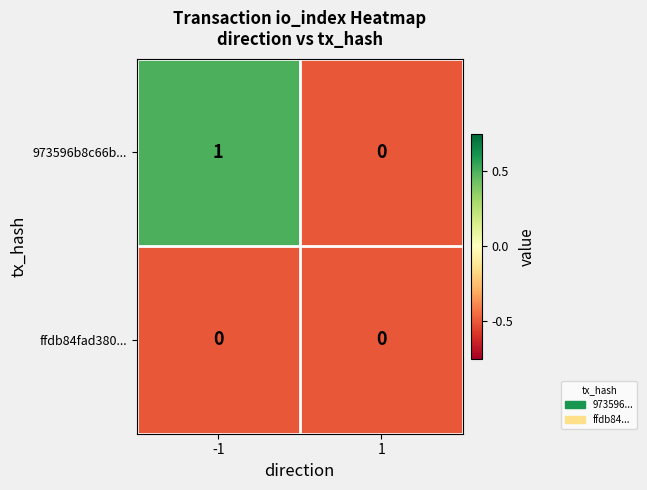

Which series has the largest total across all categories?

973596b8c66b...